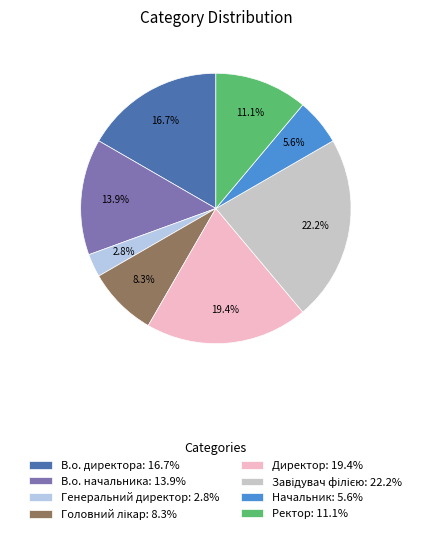

How many slices are in this pie chart?

8